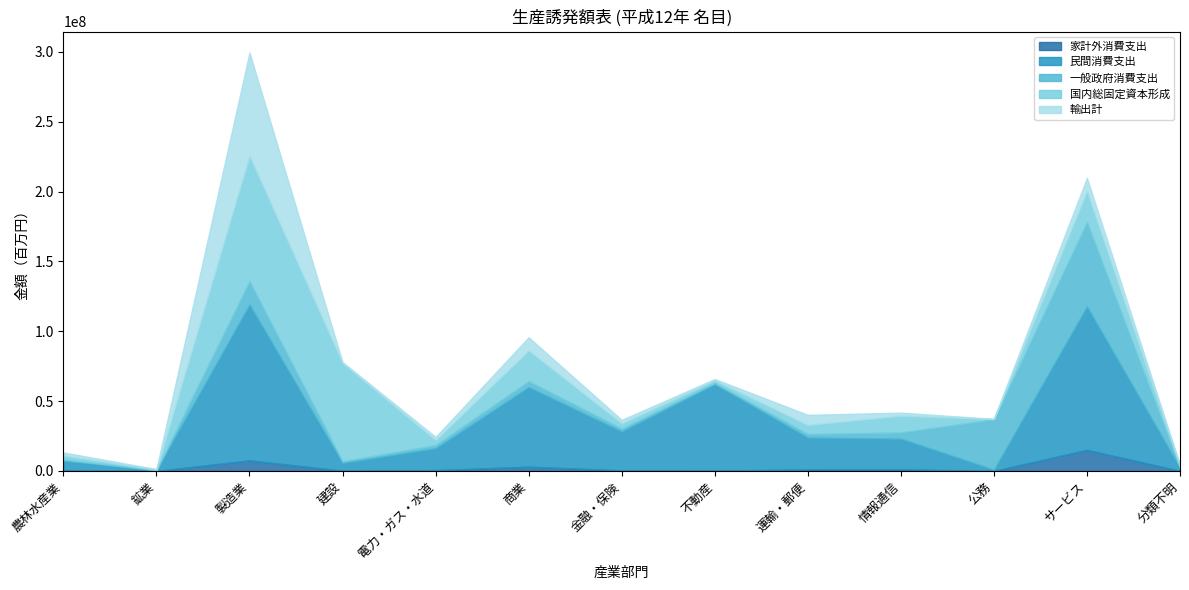

Reading right to left, transcribe all the data shown in this chart.

家計外消費支出: 分類不明=128782	サービス=15144336	公務=21669	情報通信=1278271	運輸・郵便=1142662	不動産=334575	金融・保険=515150	商業=3077567	電力・ガス・水道=639902	建設=220773	製造業=7609033	鉱業=32654	農林水産業=393616
民間消費支出: 分類不明=1977552	サービス=102589293	公務=916288	情報通信=21829852	運輸・郵便=22760831	不動産=61697629	金融・保険=27778602	商業=56927249	電力・ガス・水道=15583816	建設=5486694	製造業=111455787	鉱業=550687	農林水産業=6994321
一般政府消費支出: 分類不明=386925	サービス=60417018	公務=36089381	情報通信=4463141	運輸・郵便=2594242	不動産=1067148	金融・保険=2080479	商業=4320624	電力・ガス・水道=2305645	建設=1272495	製造業=16696159	鉱業=83057	農林水産業=851812
国内総固定資本形成: 分類不明=1141515	サービス=22267862	公務=192074	情報通信=11959980	運輸・郵便=6480286	不動産=1878853	金融・保険=3671052	商業=21949747	電力・ガス・水道=3617431	建設=70234112	製造業=89809906	鉱業=423243	農林水産業=2898981
輸出計: 分類不明=563376	サービス=9378214	公務=94795	情報通信=2254334	運輸・郵便=7211938	不動産=859272	金融・保険=2539549	商業=9418472	電力・ガス・水道=2263144	建設=707251	製造業=73923949	鉱業=283119	農林水産業=2141358